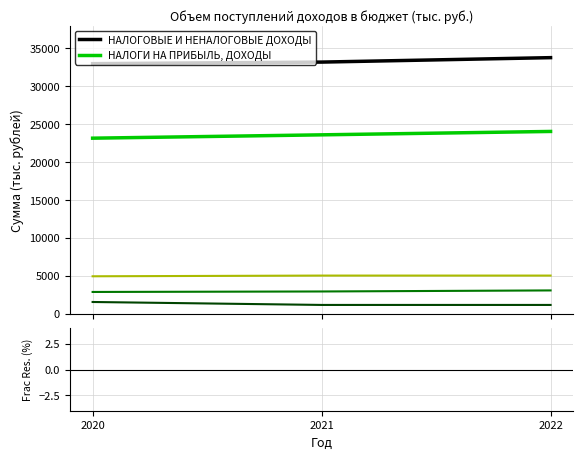

At which category is the sum across all series the highest?

2022